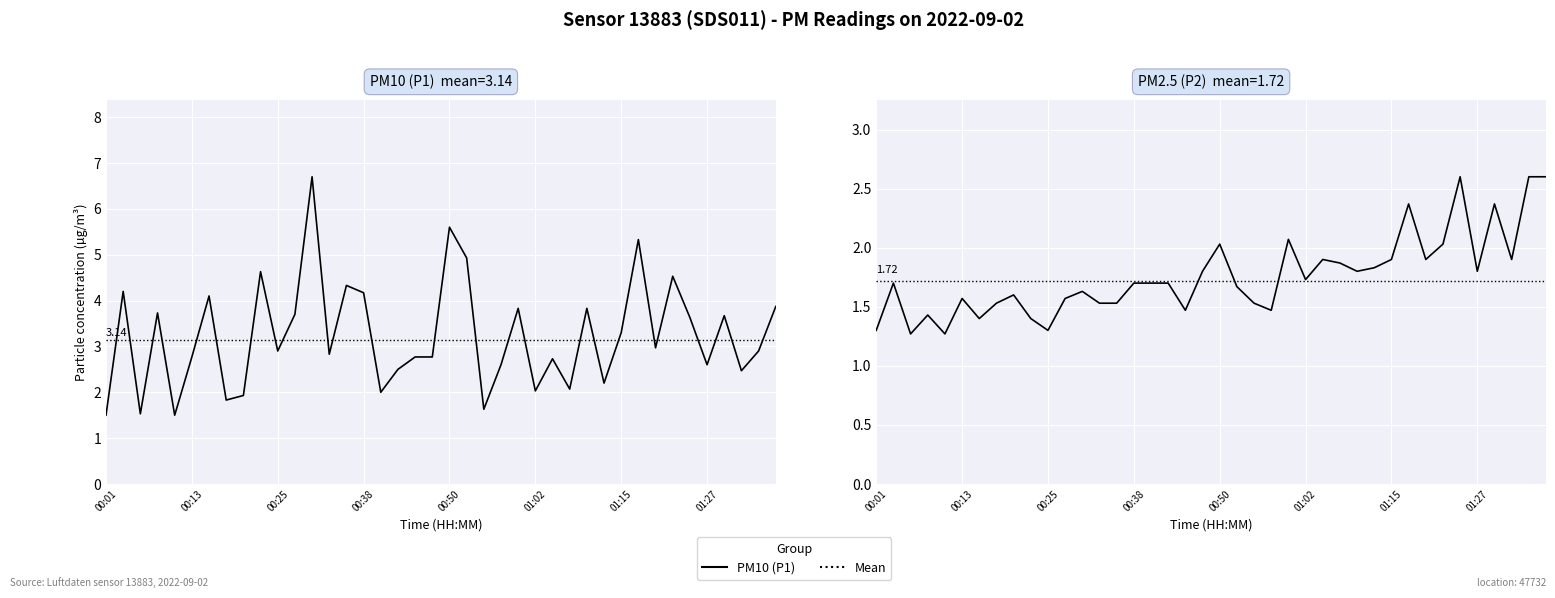

How many interior local valleys does the P1 series have?

13